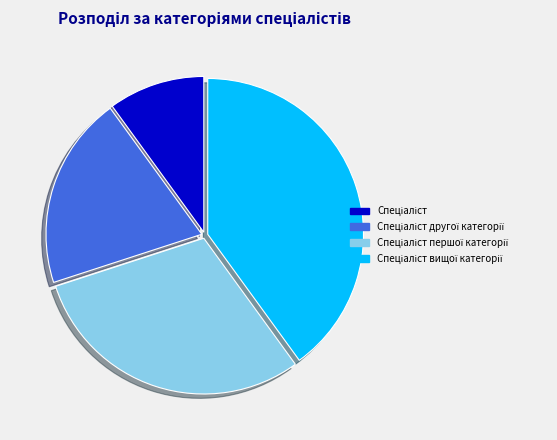

Is there any slice that represents more than half of the pie?

No